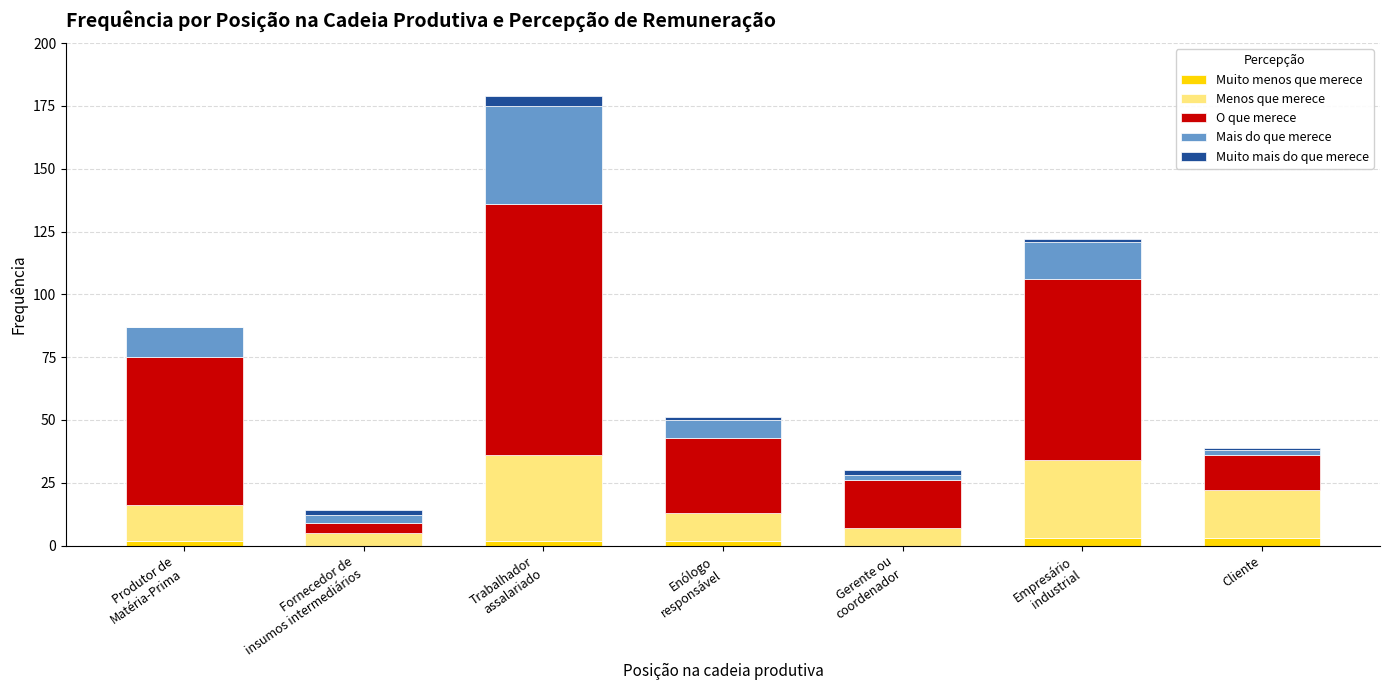

What is the sum of all Muito menos que merece values?

12